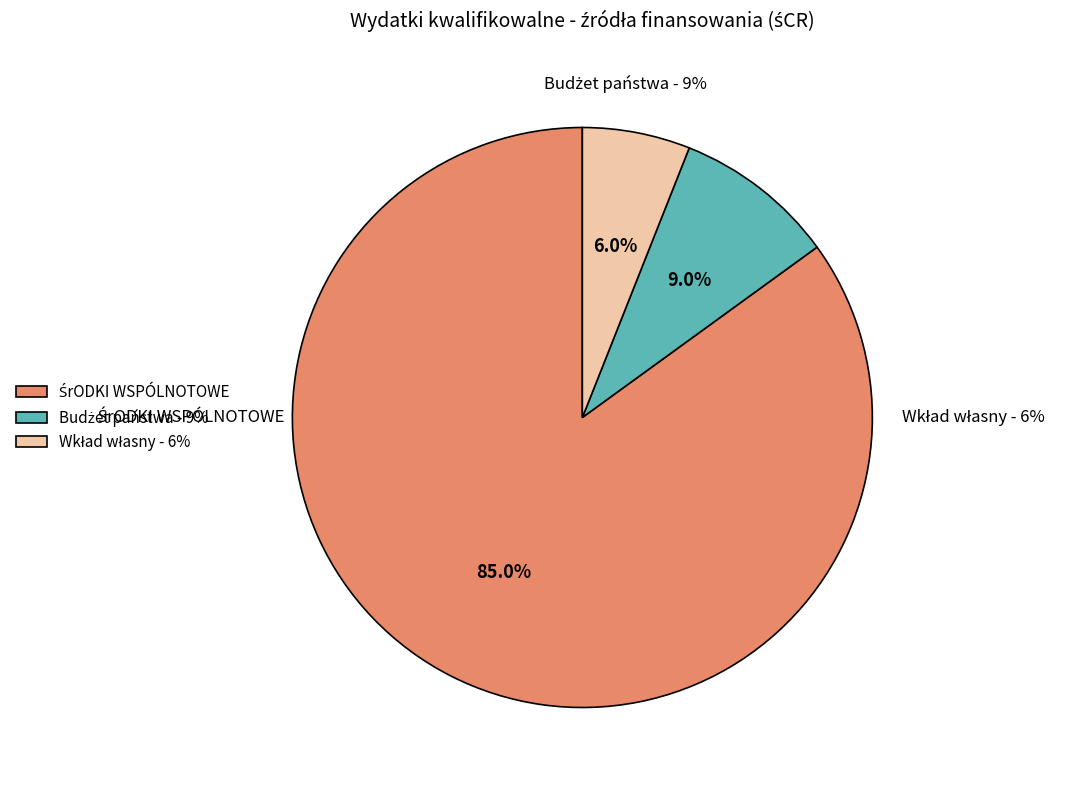

To the nearest percent, what percentage of the pie is Budżet państwa - 9%?

9%